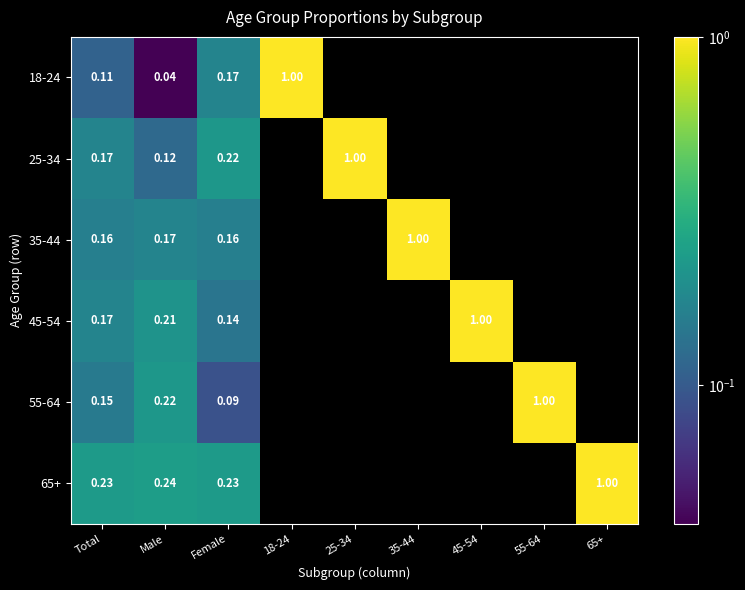

What is the total value across all series at Total?

1.0